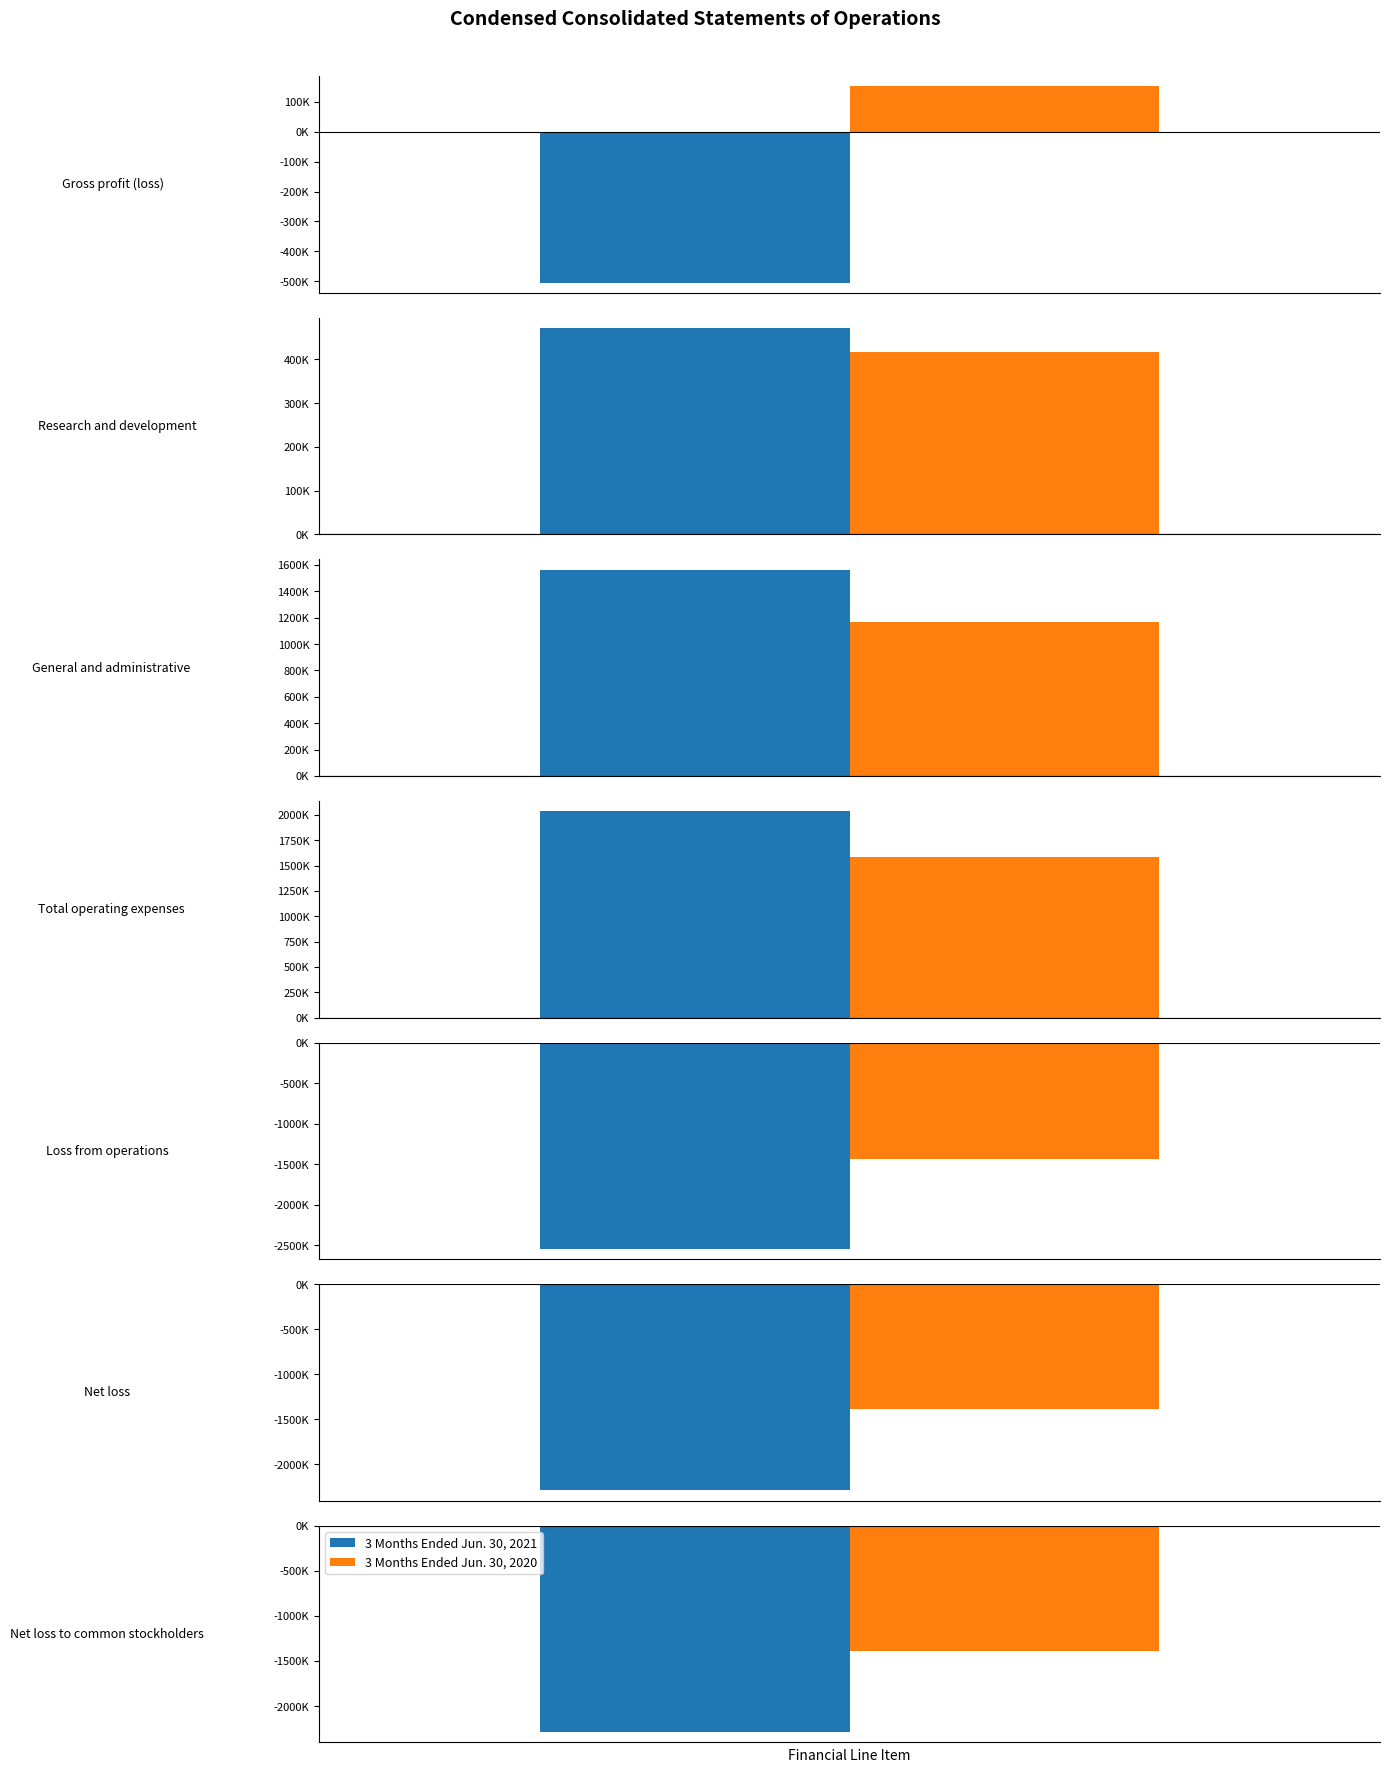

Which series changed the most between Gross profit (loss) and Total operating expenses?

3 Months Ended Jun. 30, 2021